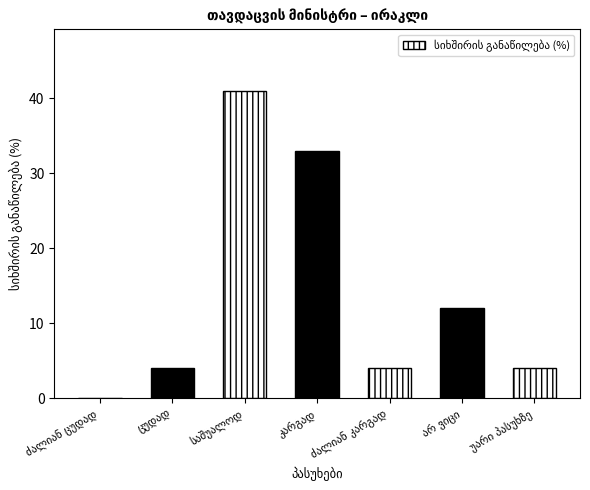

What is the greatest value displayed?

41